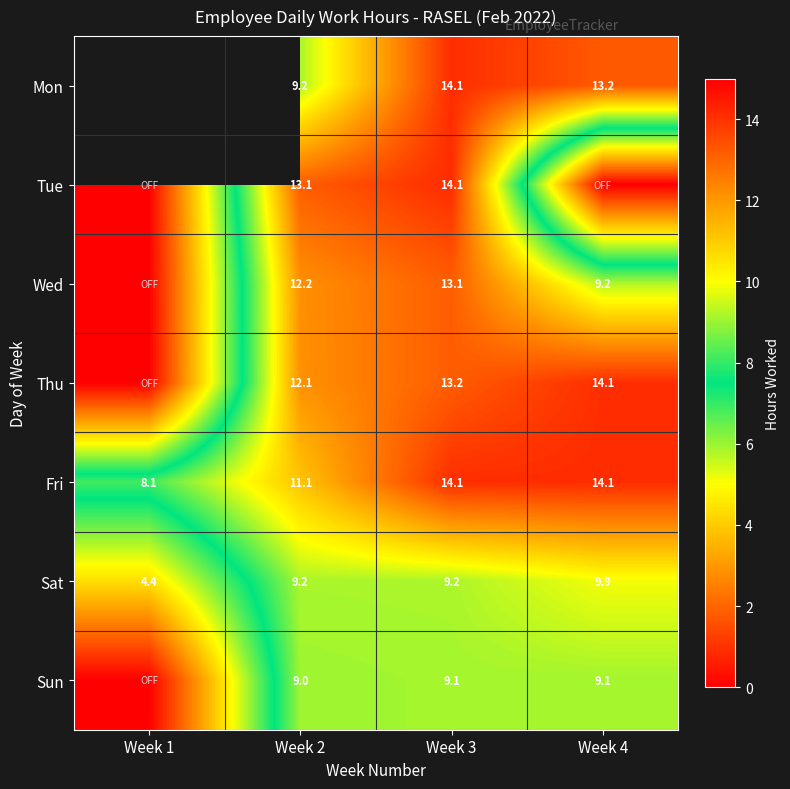

Is the value of Sat at Week 1 greater than the value of Fri at Week 4?

No